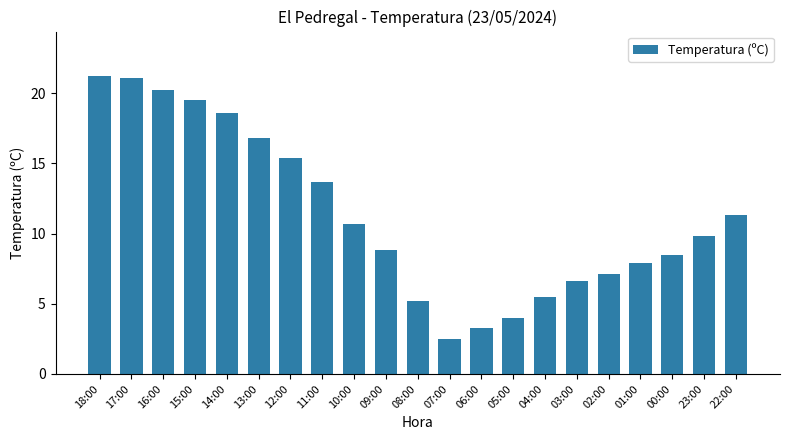

What is the greatest value displayed?

21.2